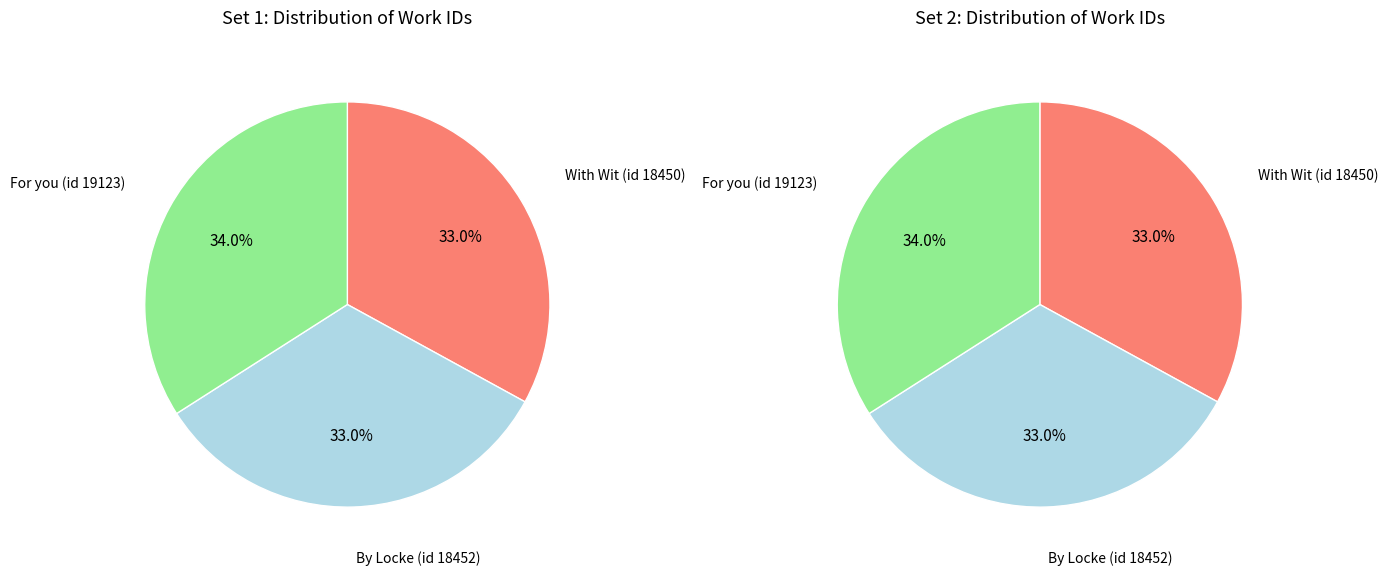

Is it true that With Wit (id 18450) is 33% of the pie?

True